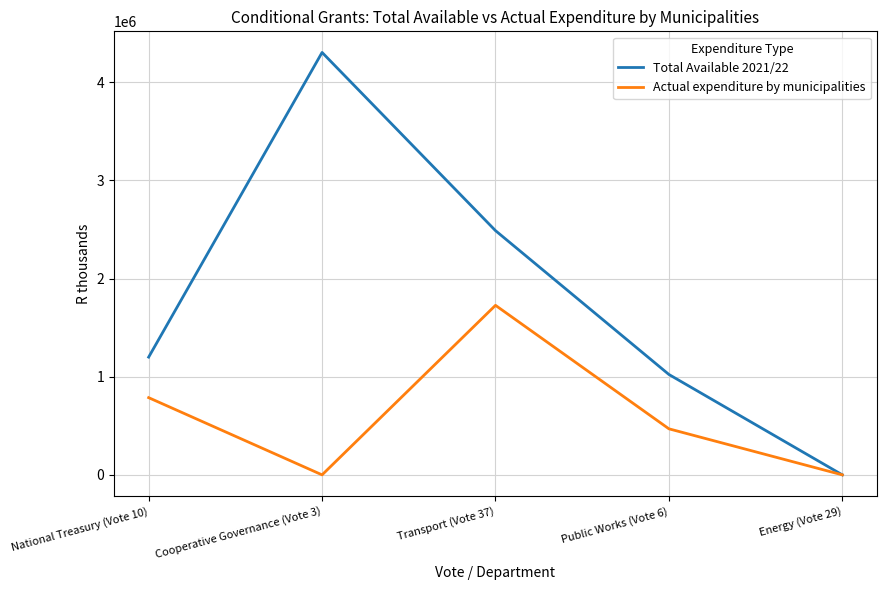

At which category is the sum across all series the highest?

Cooperative Governance (Vote 3)